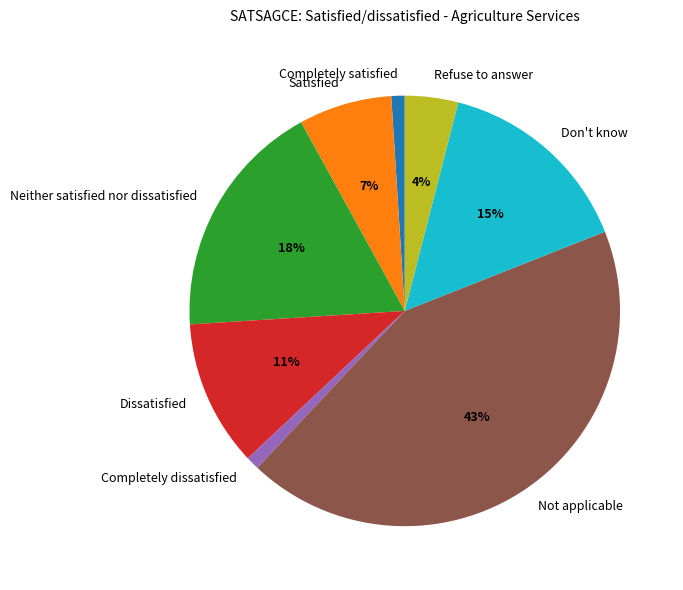

Does Refuse to answer represent more than half of the total?

No